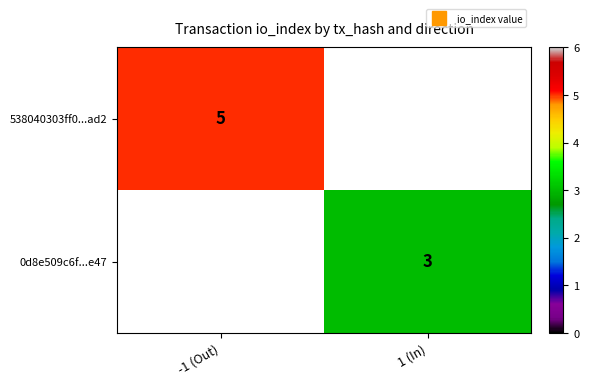

Rank the series at 1 (In) from highest to lowest value.

538040303ff0...ad2, 0d8e509c6f...e47